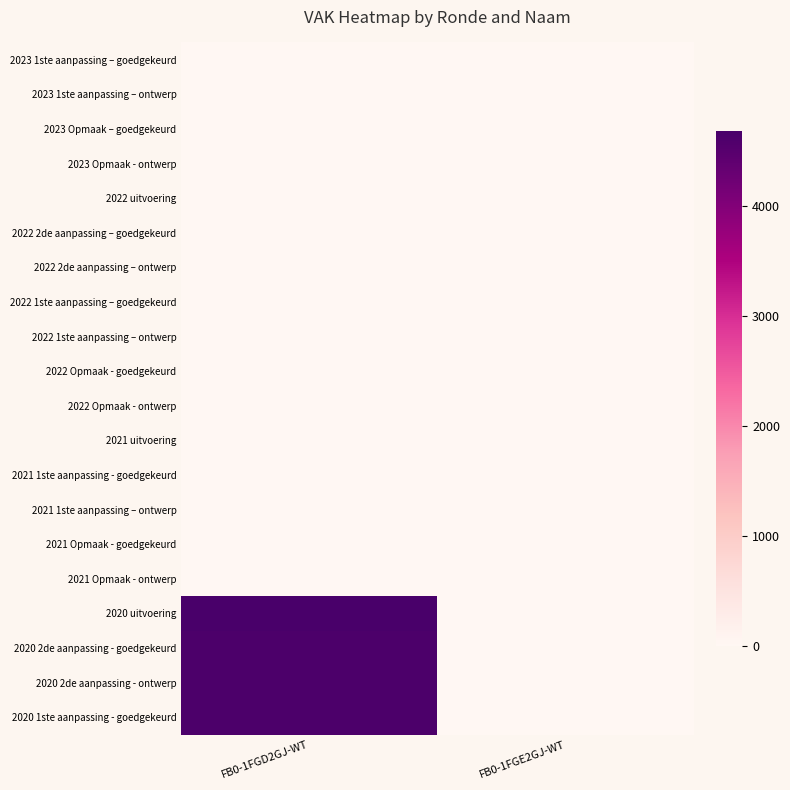

Reading left to right, transcribe all the data shown in this chart.

2023 1ste aanpassing – goedgekeurd: FB0-1FGD2GJ-WT=0	FB0-1FGE2GJ-WT=0
2023 1ste aanpassing – ontwerp: FB0-1FGD2GJ-WT=0	FB0-1FGE2GJ-WT=0
2023 Opmaak – goedgekeurd: FB0-1FGD2GJ-WT=0	FB0-1FGE2GJ-WT=0
2023 Opmaak - ontwerp: FB0-1FGD2GJ-WT=0	FB0-1FGE2GJ-WT=0
2022 uitvoering: FB0-1FGD2GJ-WT=0	FB0-1FGE2GJ-WT=0
2022 2de aanpassing – goedgekeurd: FB0-1FGD2GJ-WT=0	FB0-1FGE2GJ-WT=0
2022 2de aanpassing – ontwerp: FB0-1FGD2GJ-WT=0	FB0-1FGE2GJ-WT=0
2022 1ste aanpassing – goedgekeurd: FB0-1FGD2GJ-WT=0	FB0-1FGE2GJ-WT=0
2022 1ste aanpassing – ontwerp: FB0-1FGD2GJ-WT=0	FB0-1FGE2GJ-WT=0
2022 Opmaak - goedgekeurd: FB0-1FGD2GJ-WT=0	FB0-1FGE2GJ-WT=0
2022 Opmaak - ontwerp: FB0-1FGD2GJ-WT=0	FB0-1FGE2GJ-WT=0
2021 uitvoering: FB0-1FGD2GJ-WT=0	FB0-1FGE2GJ-WT=0
2021 1ste aanpassing - goedgekeurd: FB0-1FGD2GJ-WT=0	FB0-1FGE2GJ-WT=0
2021 1ste aanpassing – ontwerp: FB0-1FGD2GJ-WT=0	FB0-1FGE2GJ-WT=0
2021 Opmaak - goedgekeurd: FB0-1FGD2GJ-WT=0	FB0-1FGE2GJ-WT=0
2021 Opmaak - ontwerp: FB0-1FGD2GJ-WT=0	FB0-1FGE2GJ-WT=0
2020 uitvoering: FB0-1FGD2GJ-WT=4681	FB0-1FGE2GJ-WT=0
2020 2de aanpassing - goedgekeurd: FB0-1FGD2GJ-WT=4628	FB0-1FGE2GJ-WT=0
2020 2de aanpassing - ontwerp: FB0-1FGD2GJ-WT=4628	FB0-1FGE2GJ-WT=0
2020 1ste aanpassing - goedgekeurd: FB0-1FGD2GJ-WT=4628	FB0-1FGE2GJ-WT=0